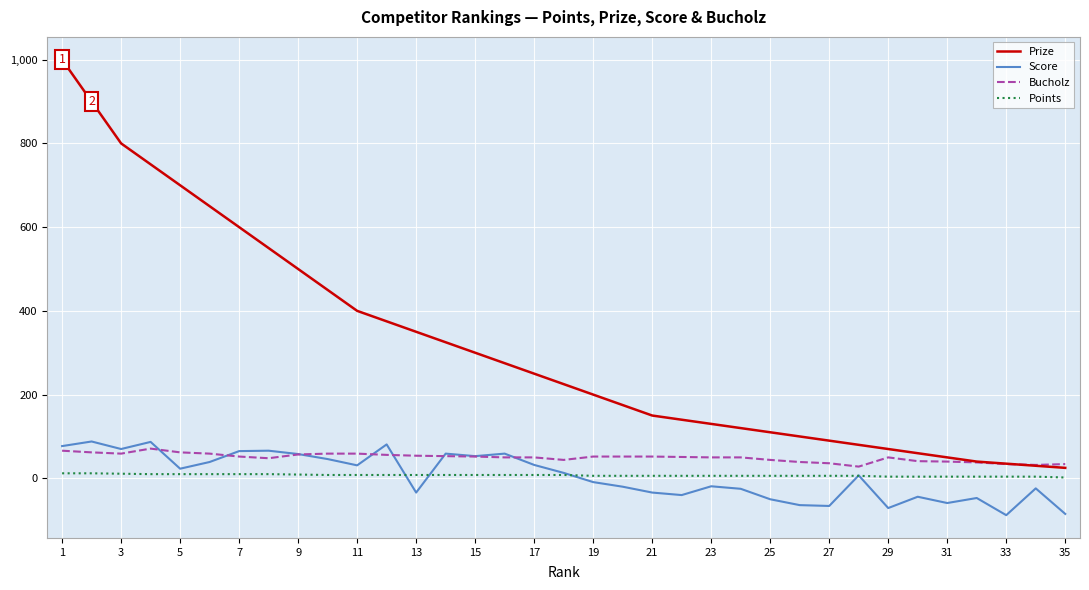

What is the maximum value shown in the chart?

1000